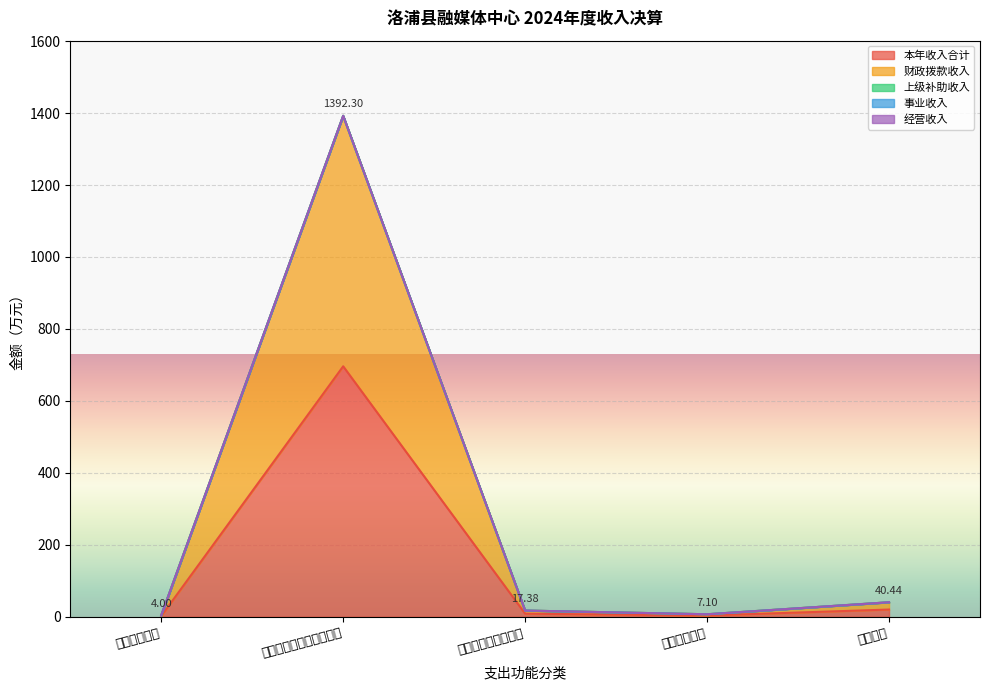

Which category has the lowest value across all series?

科学技术支出